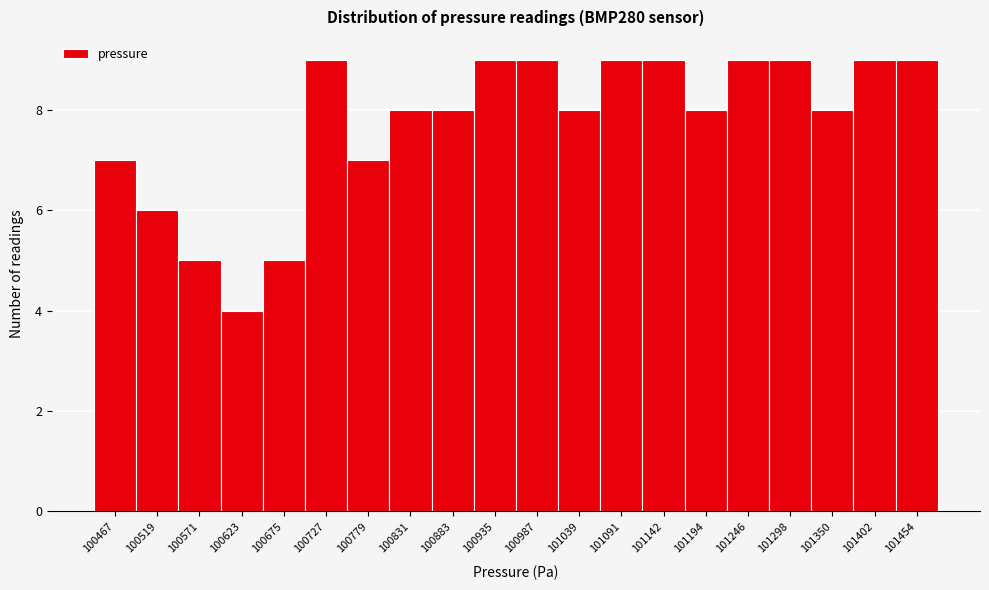

Reading right to left, list all the values displayed in this chart.

9	9	8	9	9	8	9	9	8	9	9	8	8	7	9	5	4	5	6	7